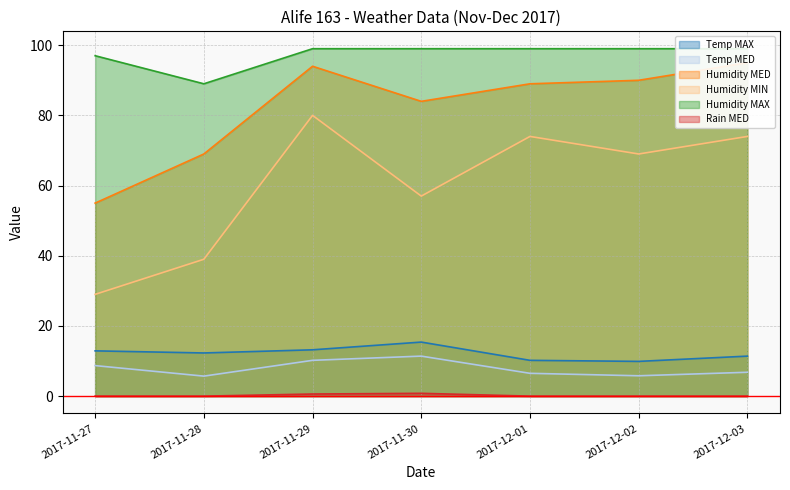

How many interior local peaks does the Temp MAX series have?

1